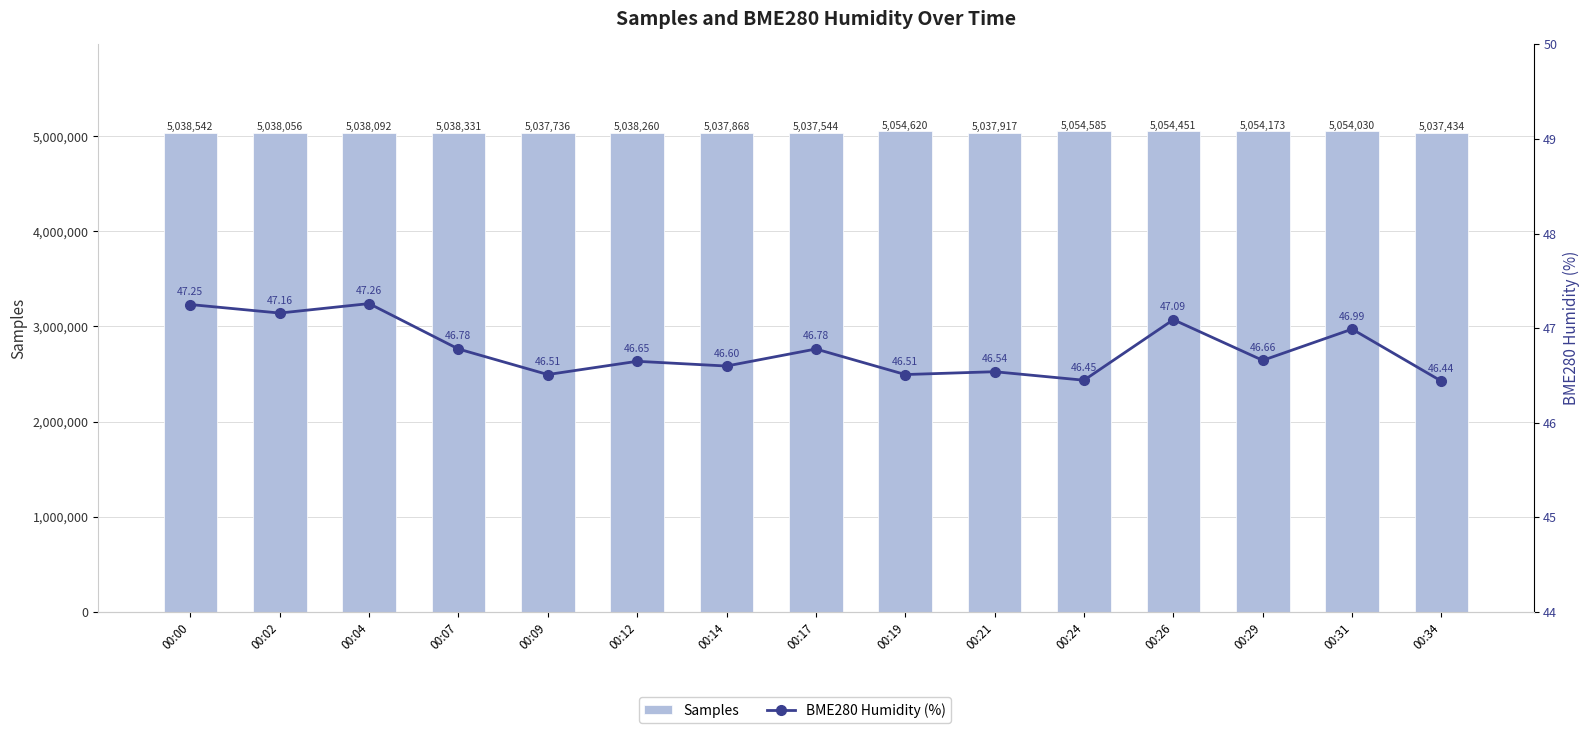

Rank the series by their maximum value, from highest to lowest.

Samples, BME280 Humidity (%)